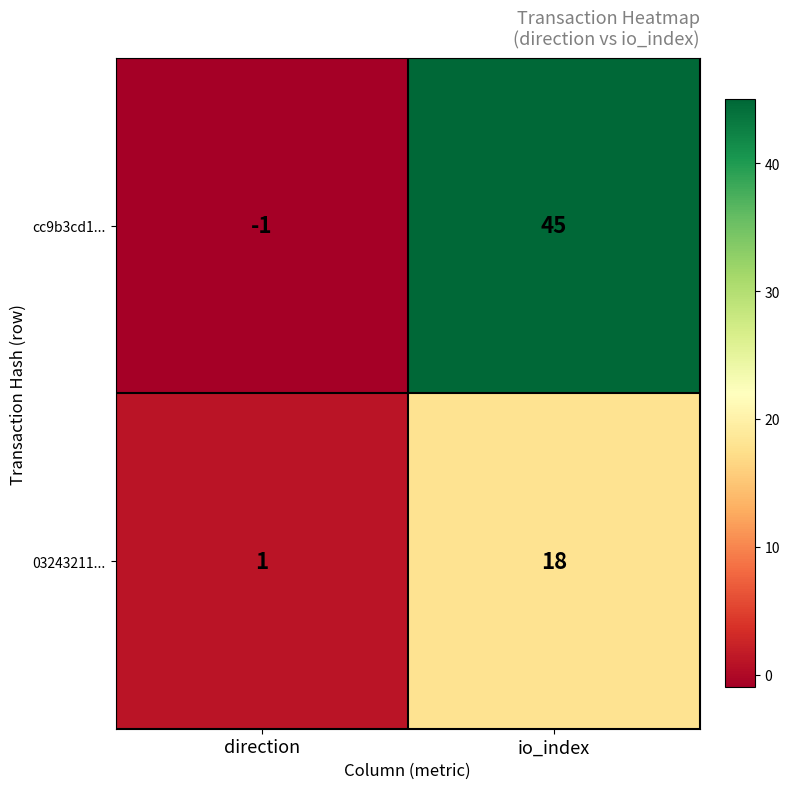

Count the number of data series in this chart.

2